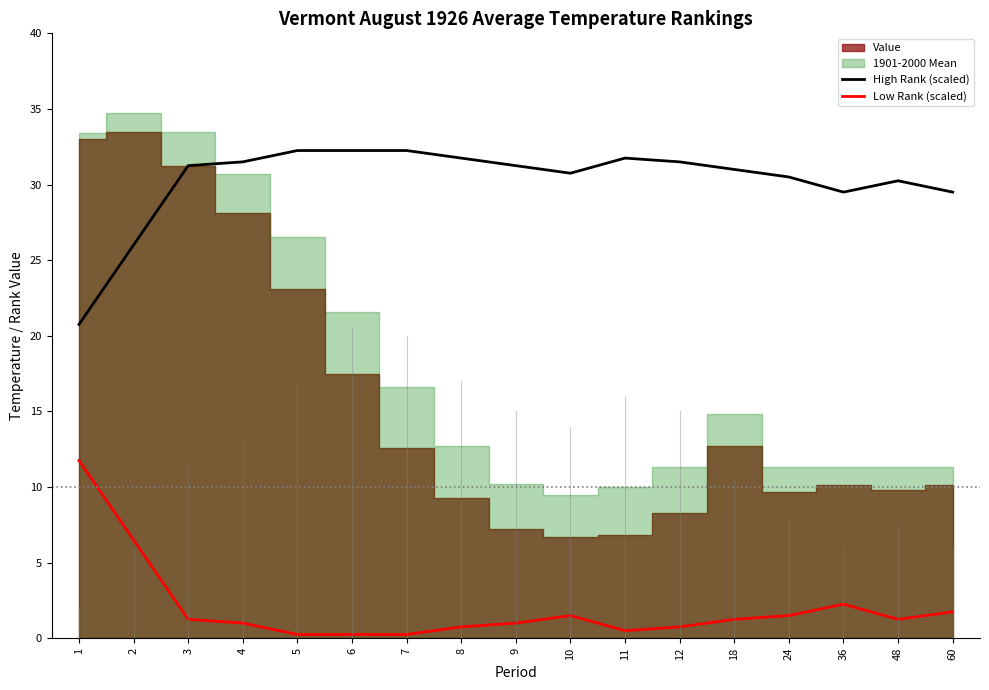

What is the average value of the Low Rank (scaled) series?

2.0